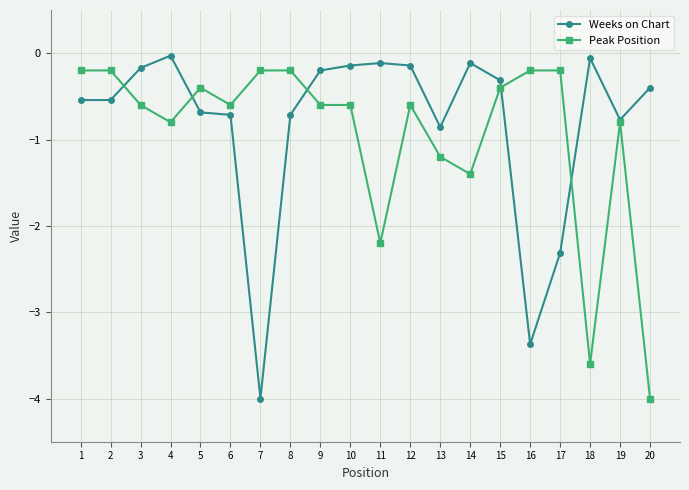

What is the spread (max minus min) of values at 8?

0.5